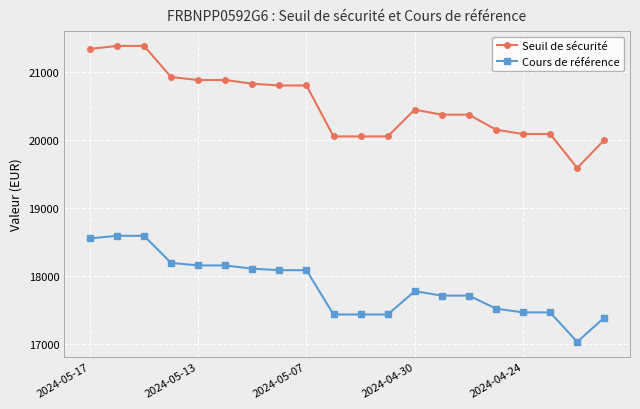

What are all the series names shown in the legend?

Seuil de sécurité, Cours de référence